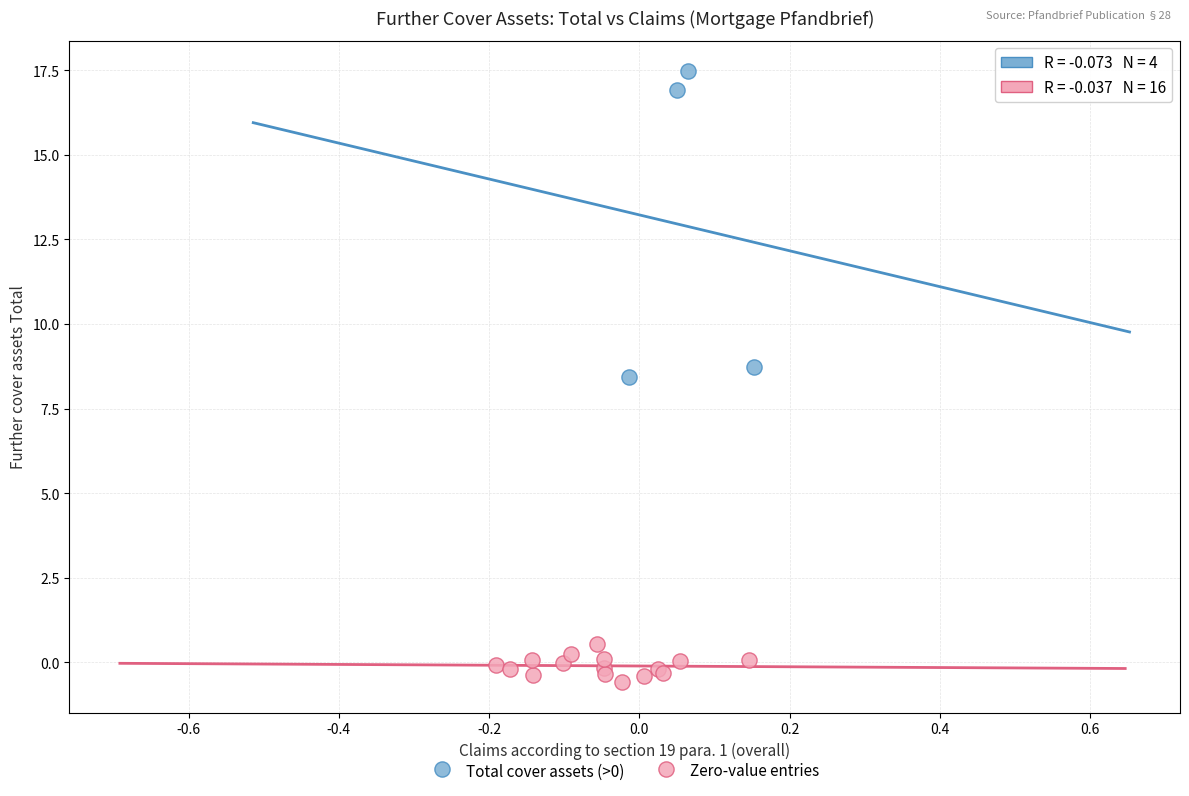

Which series contains the lowest Y value?

Zero-value entries